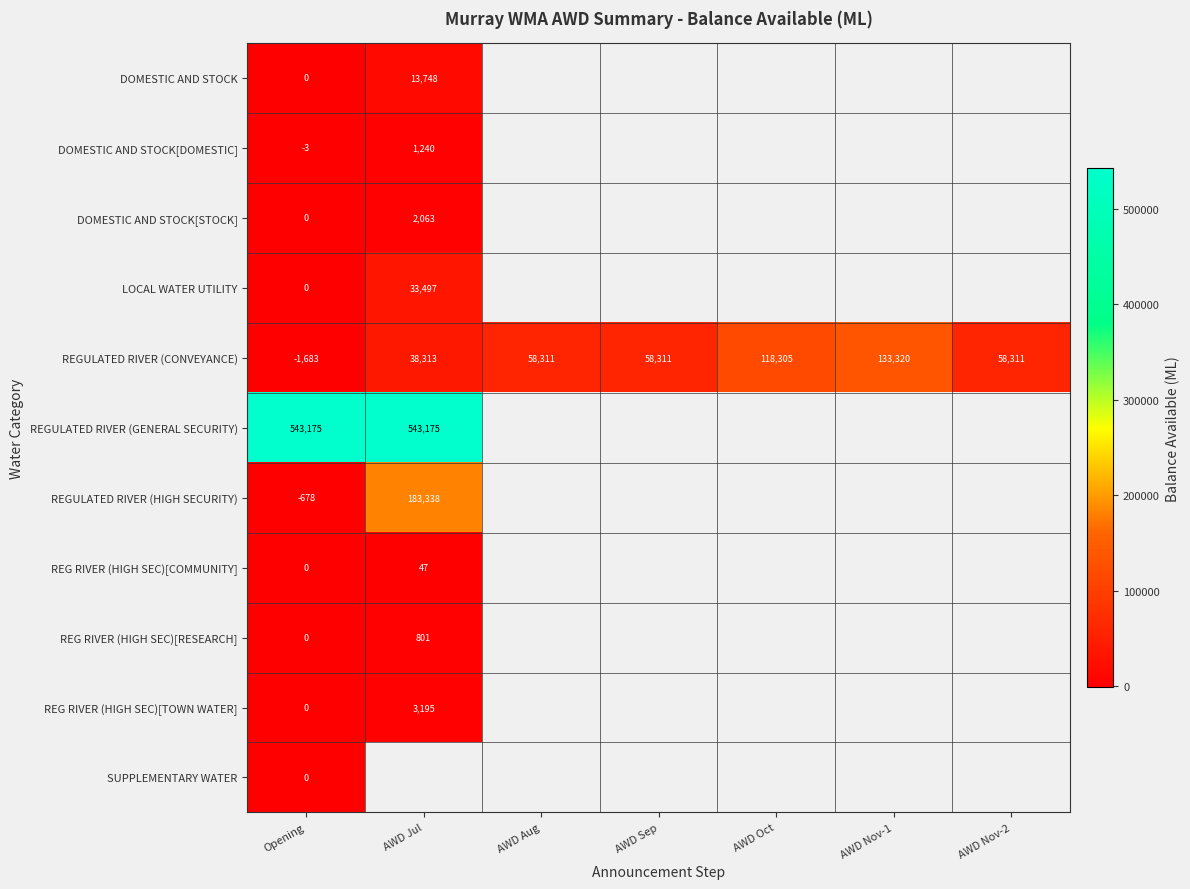

What is the difference between the LOCAL WATER UTILITY values at Opening and AWD Jul?

33497